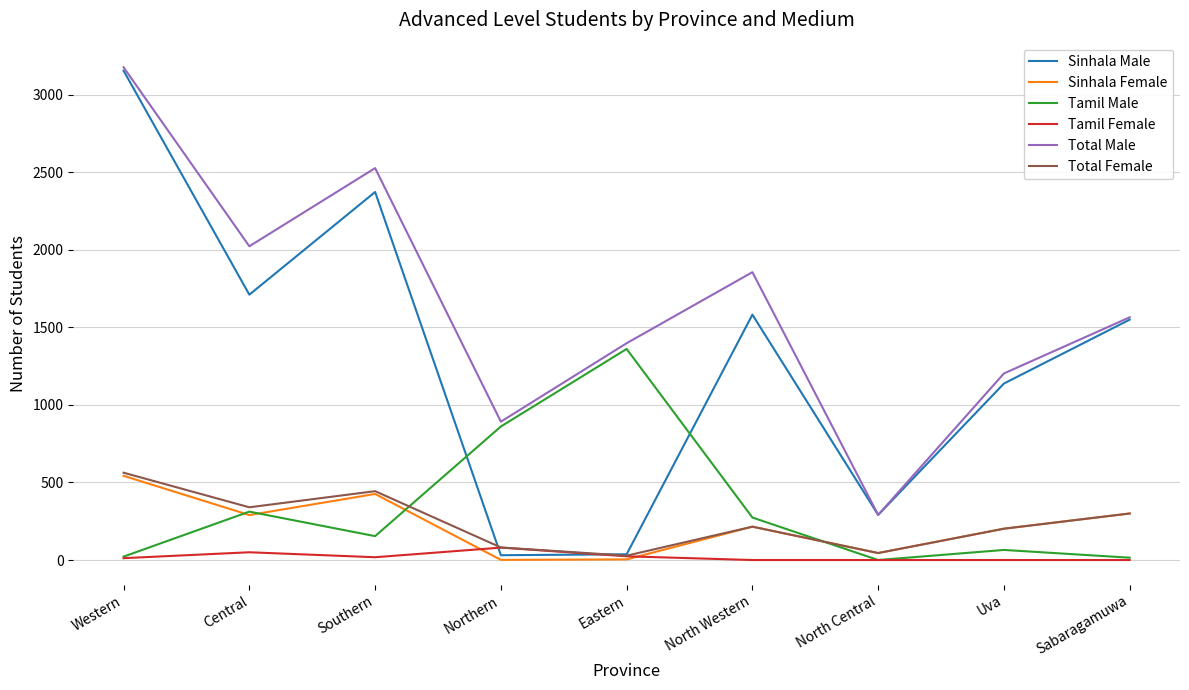

True or false: Total Male and Total Female intersect in this chart.

False